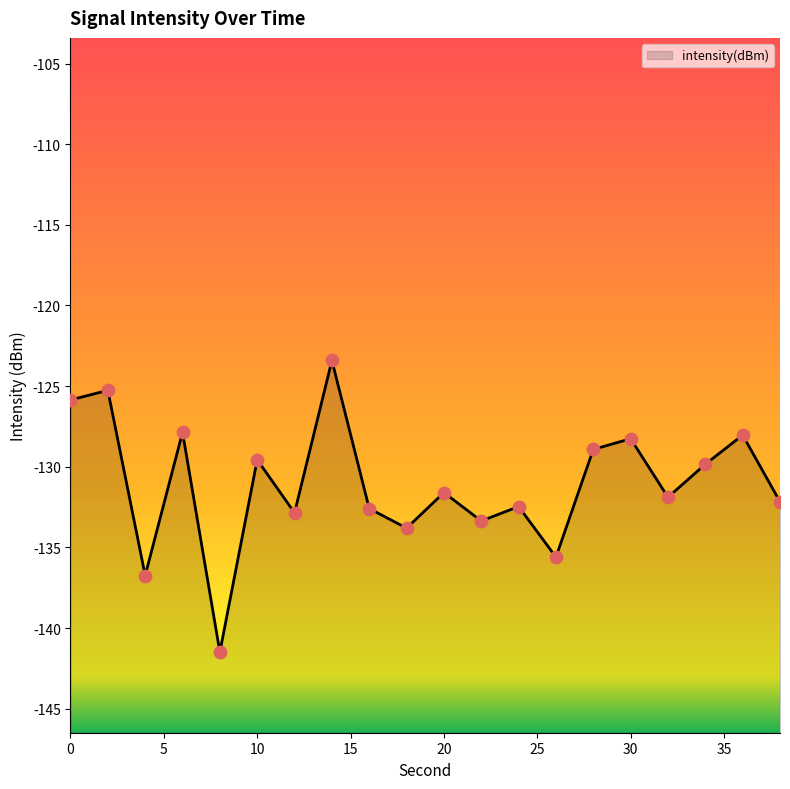

What is the change in value from 22 to 36?

+5.3